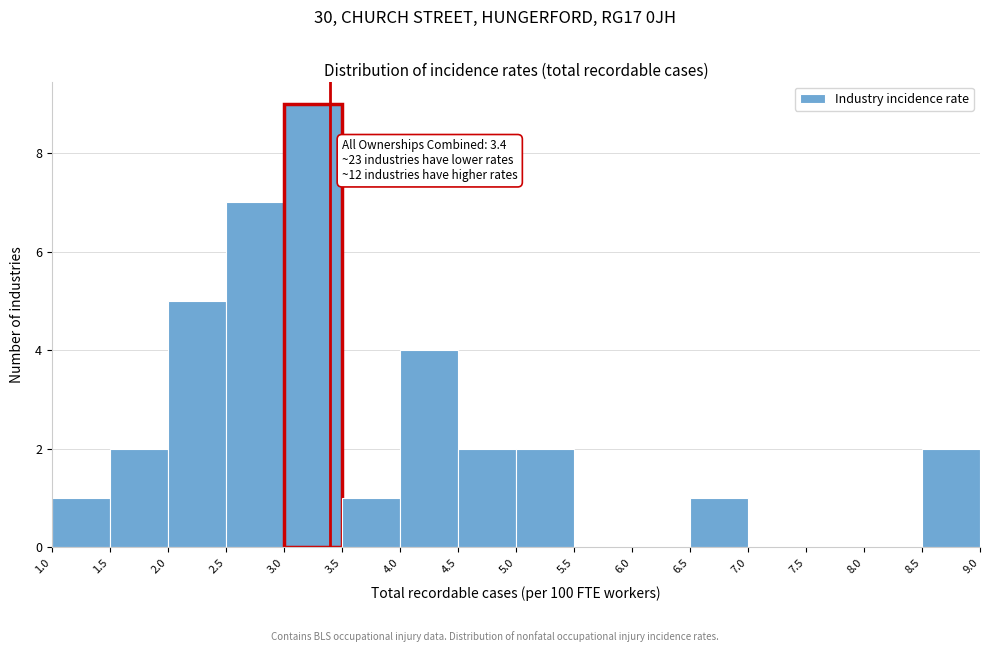

Over which range of the x-axis is the bar tallest?

3.0 to 3.5